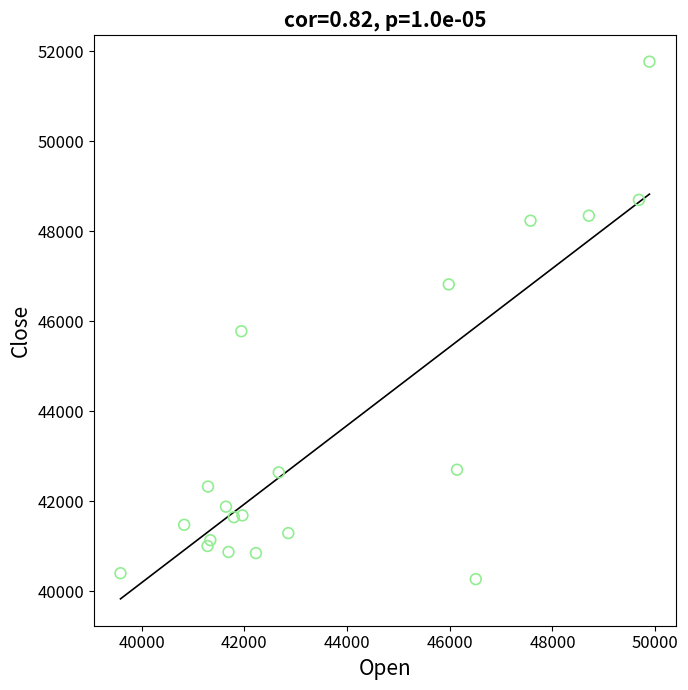

What Y value in the scatter plot is closest to 46014?

45774